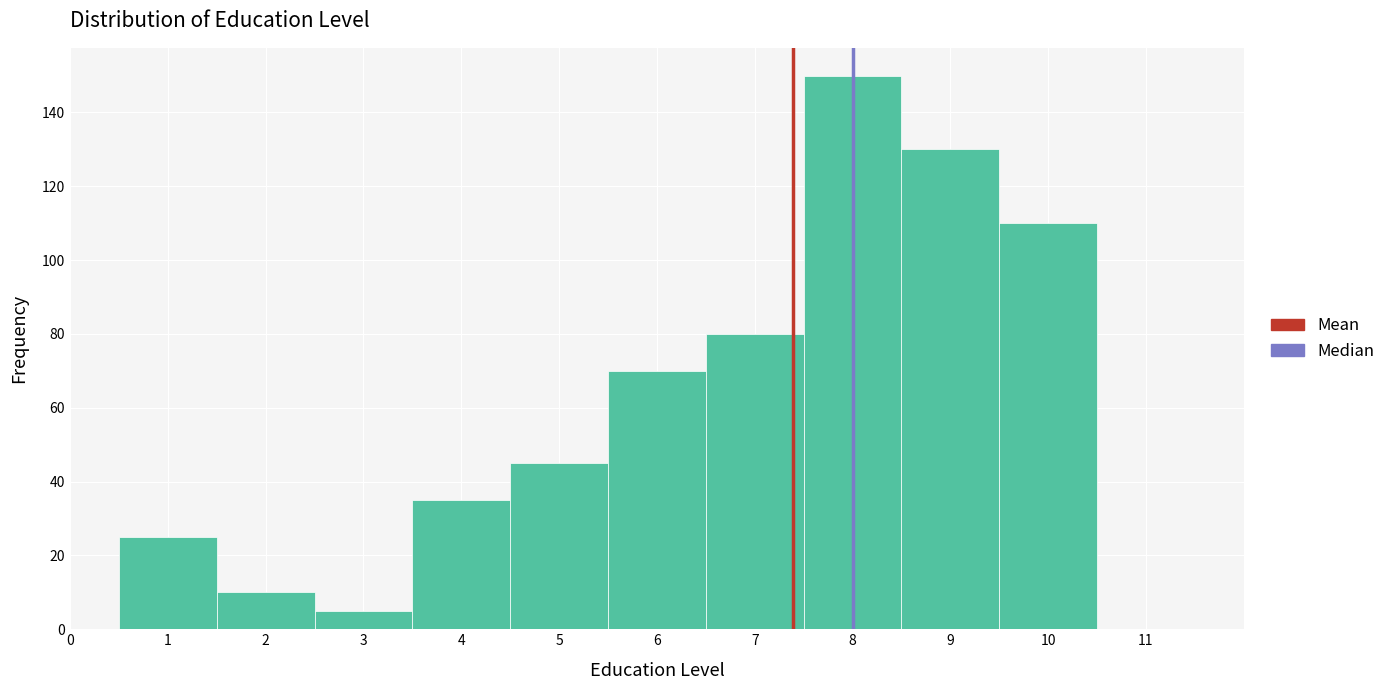

What is the height of the bar covering 3.5 to 4.5 on the x-axis? The values are not printed on the chart, so give them approximately, as read against the axis.

36